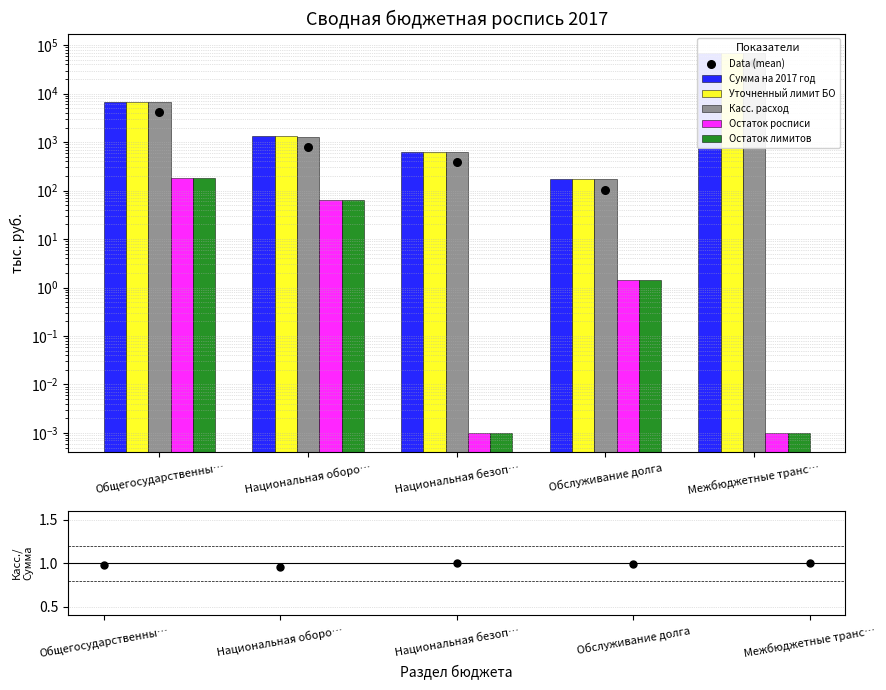

What is the total value across all series at Межбюджетные транс…?

211001.4